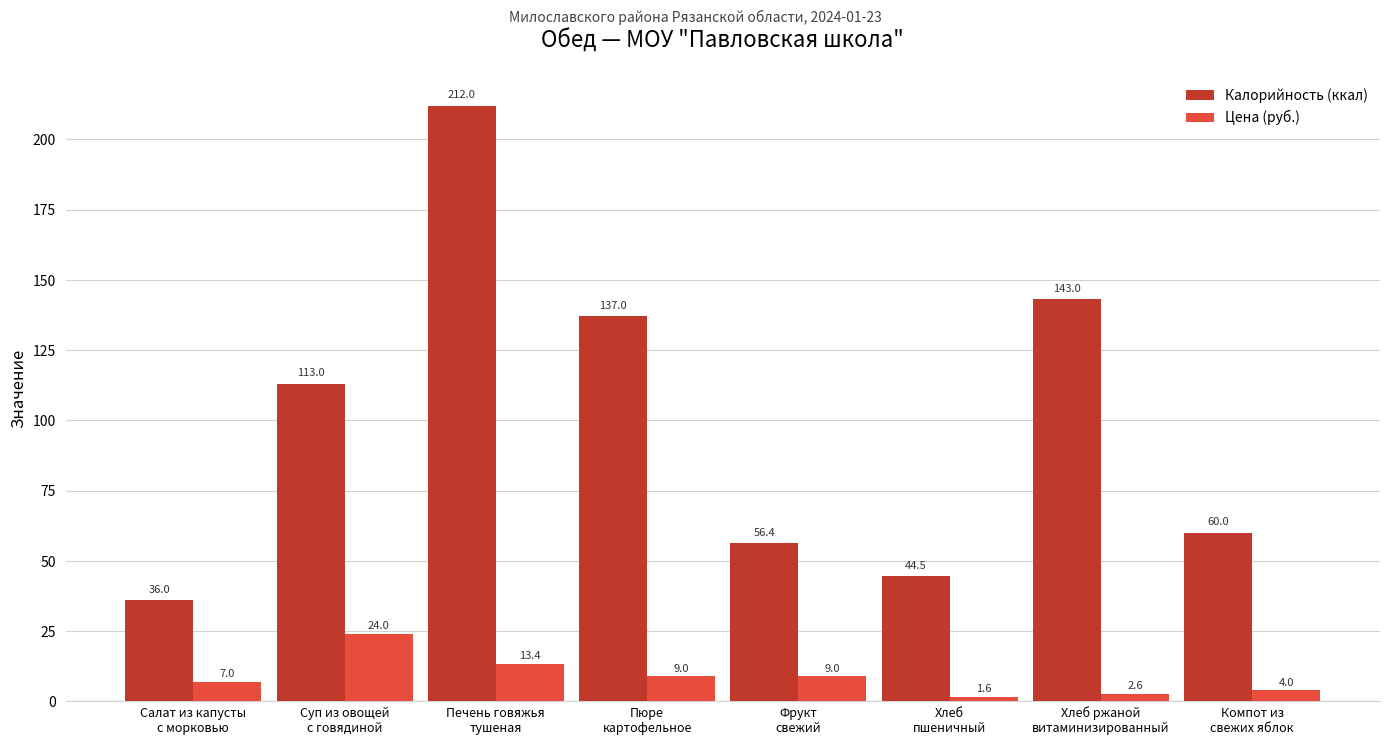

What is the difference between the maximum and minimum values in the Цена (руб.) series?

22.4